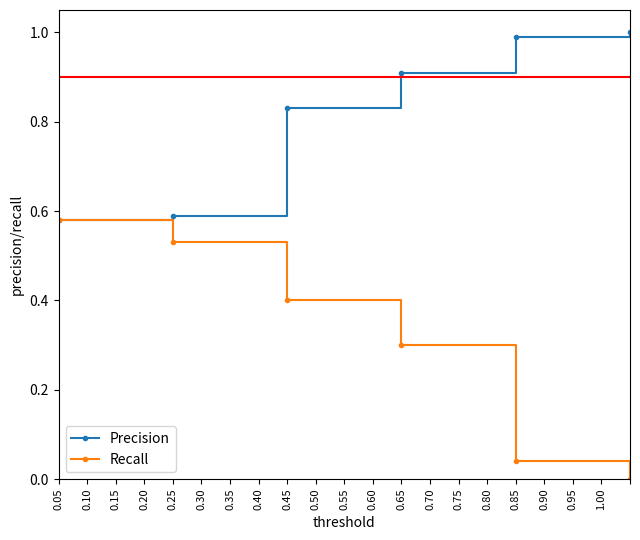

How many values in Recall are above zero?

5